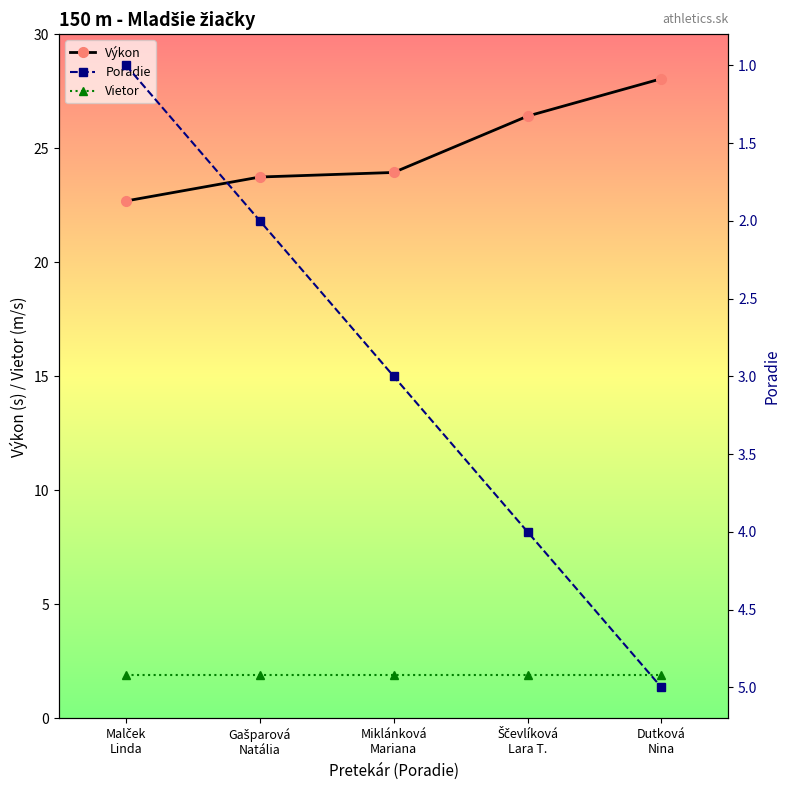

At which category is the sum across all series the highest?

Dutková
Nina